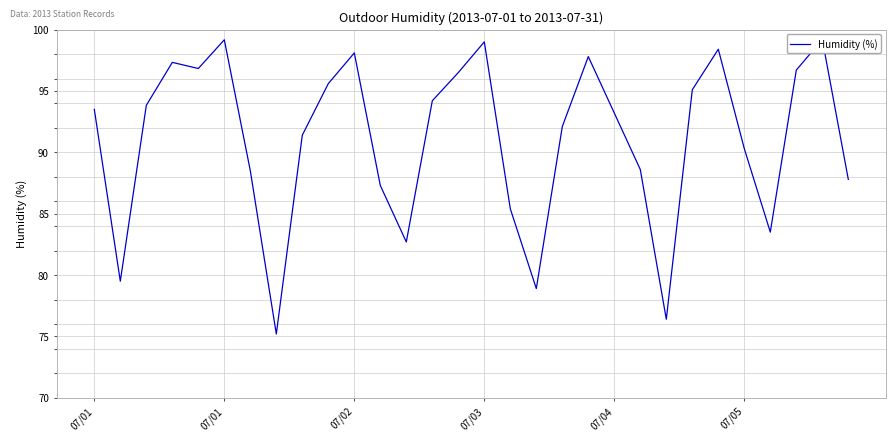

Reading right to left, extract all data points from this chart.

87.8	99.2	96.7	83.5	90.3	98.4	95.1	76.4	88.6	93.2	97.8	92.1	78.9	85.4	99.0	96.5	94.2	82.7	87.3	98.1	95.6	91.4	75.2	88.5	99.2	96.8	97.3	93.8	79.5	93.5